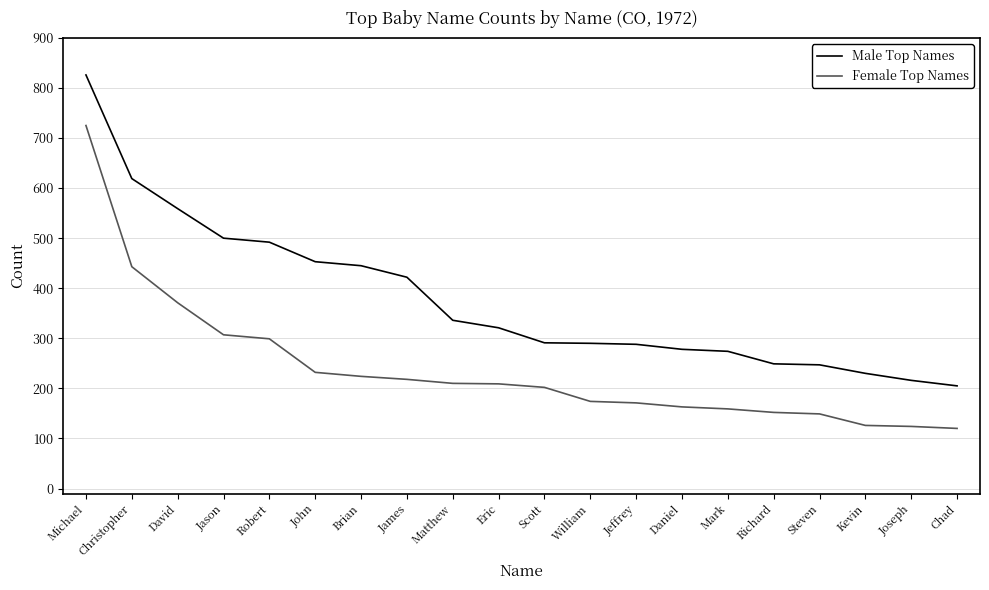

What is the average value of the Male Top Names series?

377